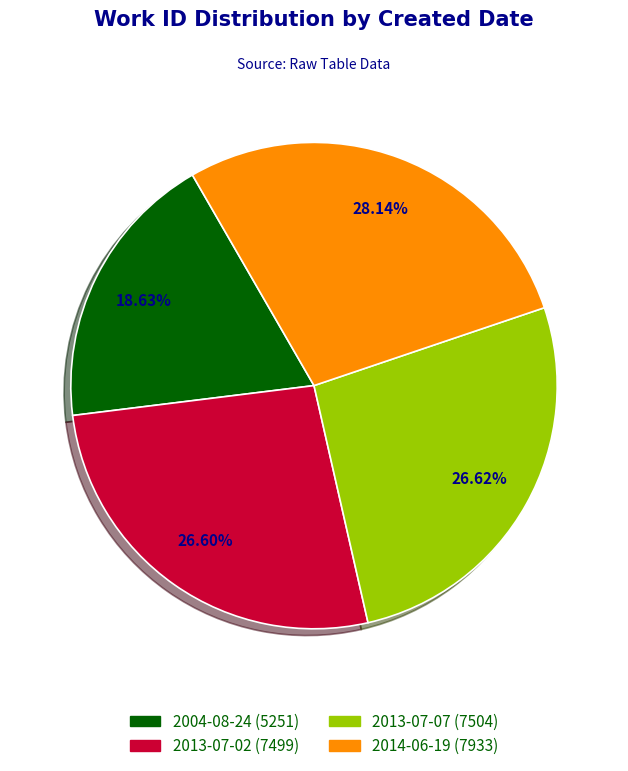

Do 2013-07-07 and 2014-06-19 together represent more than half of the pie?

Yes